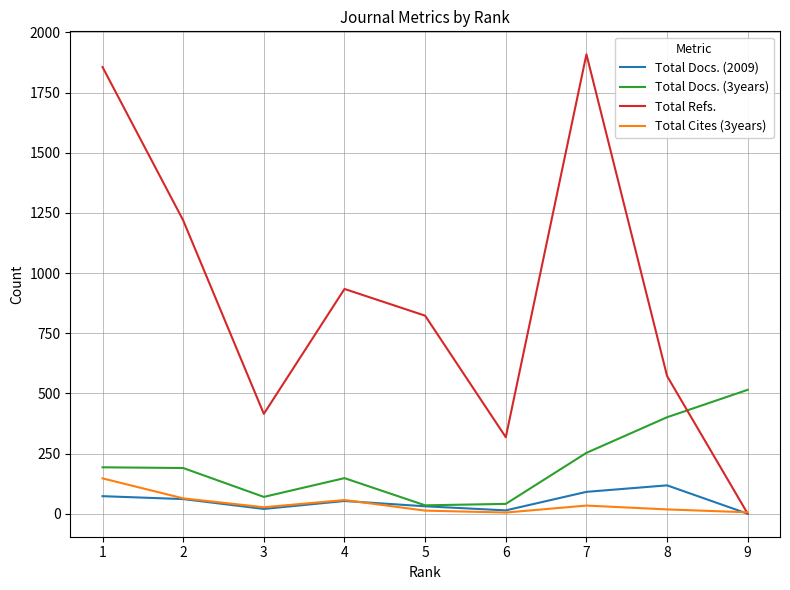

What is the maximum value shown in the chart?

1909